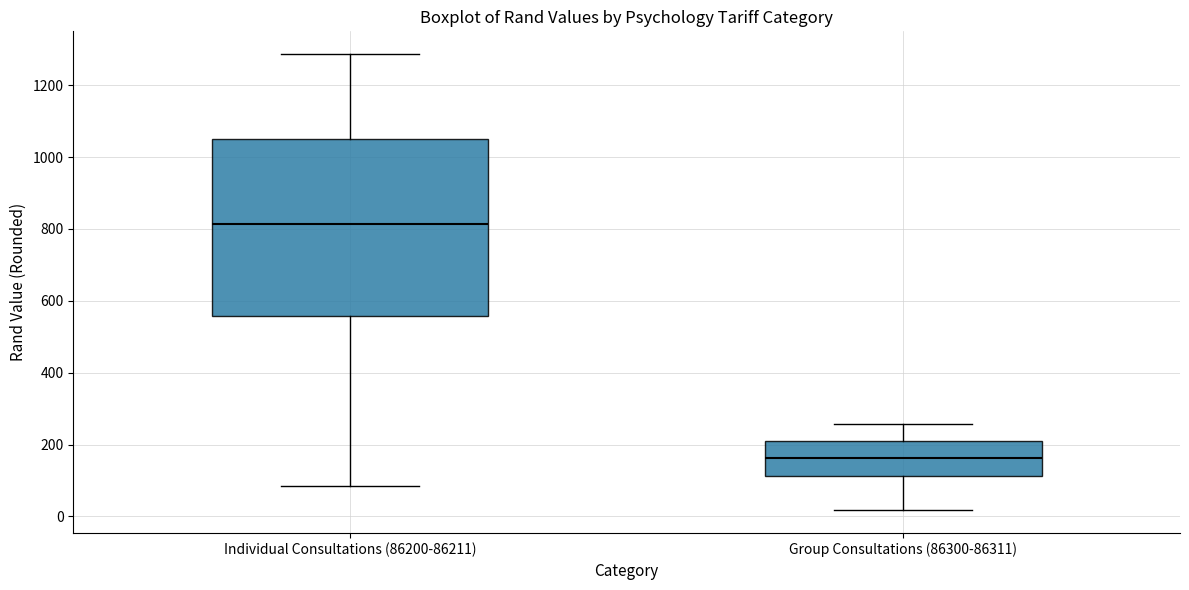

Comparing the boxes themselves (not the whiskers), which one is the tallest?

Individual Consultations (86200-86211)